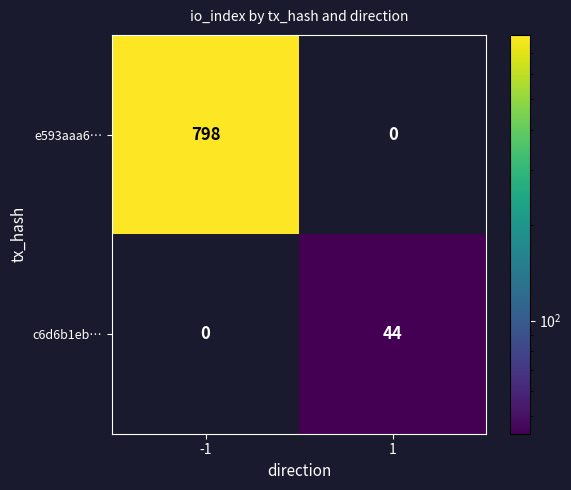

At which category is the sum across all series the highest?

-1